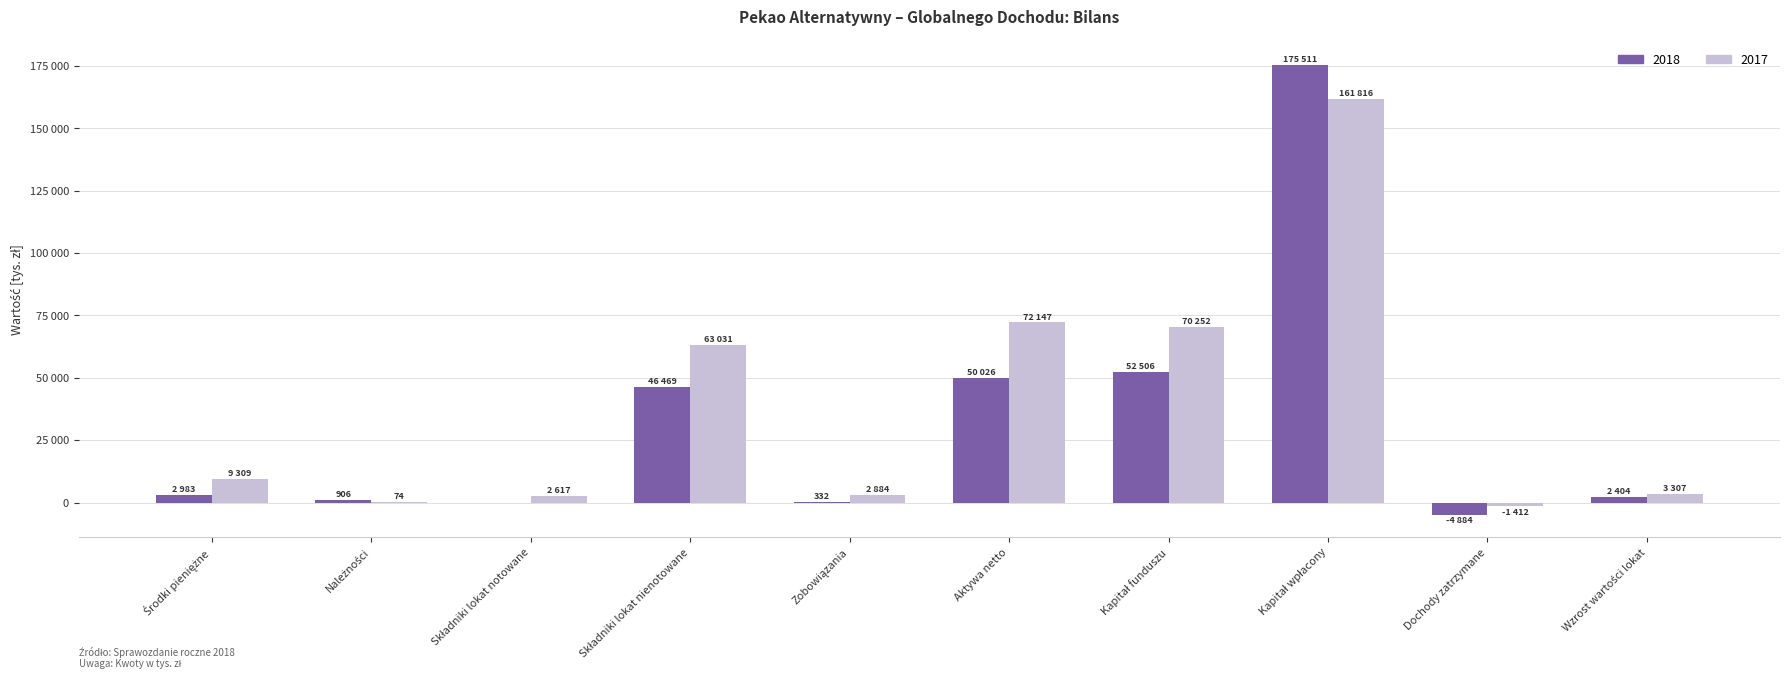

What are all the series names shown in the legend?

2018, 2017